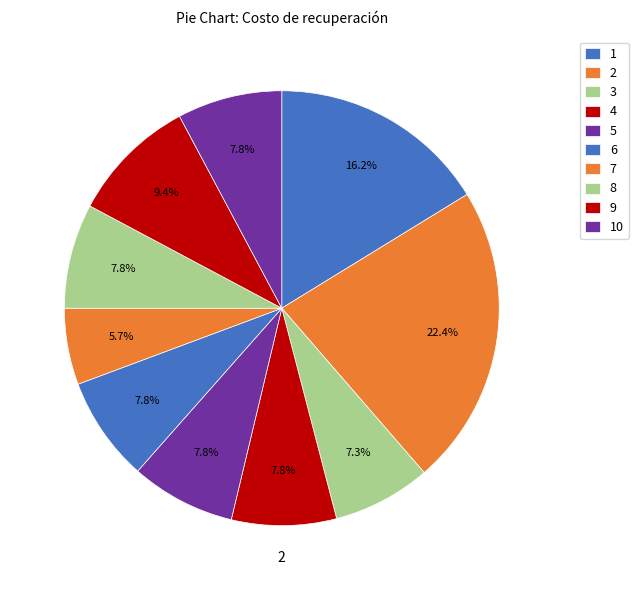

To the nearest percent, what is the combined percentage of 1 and 3?

24%